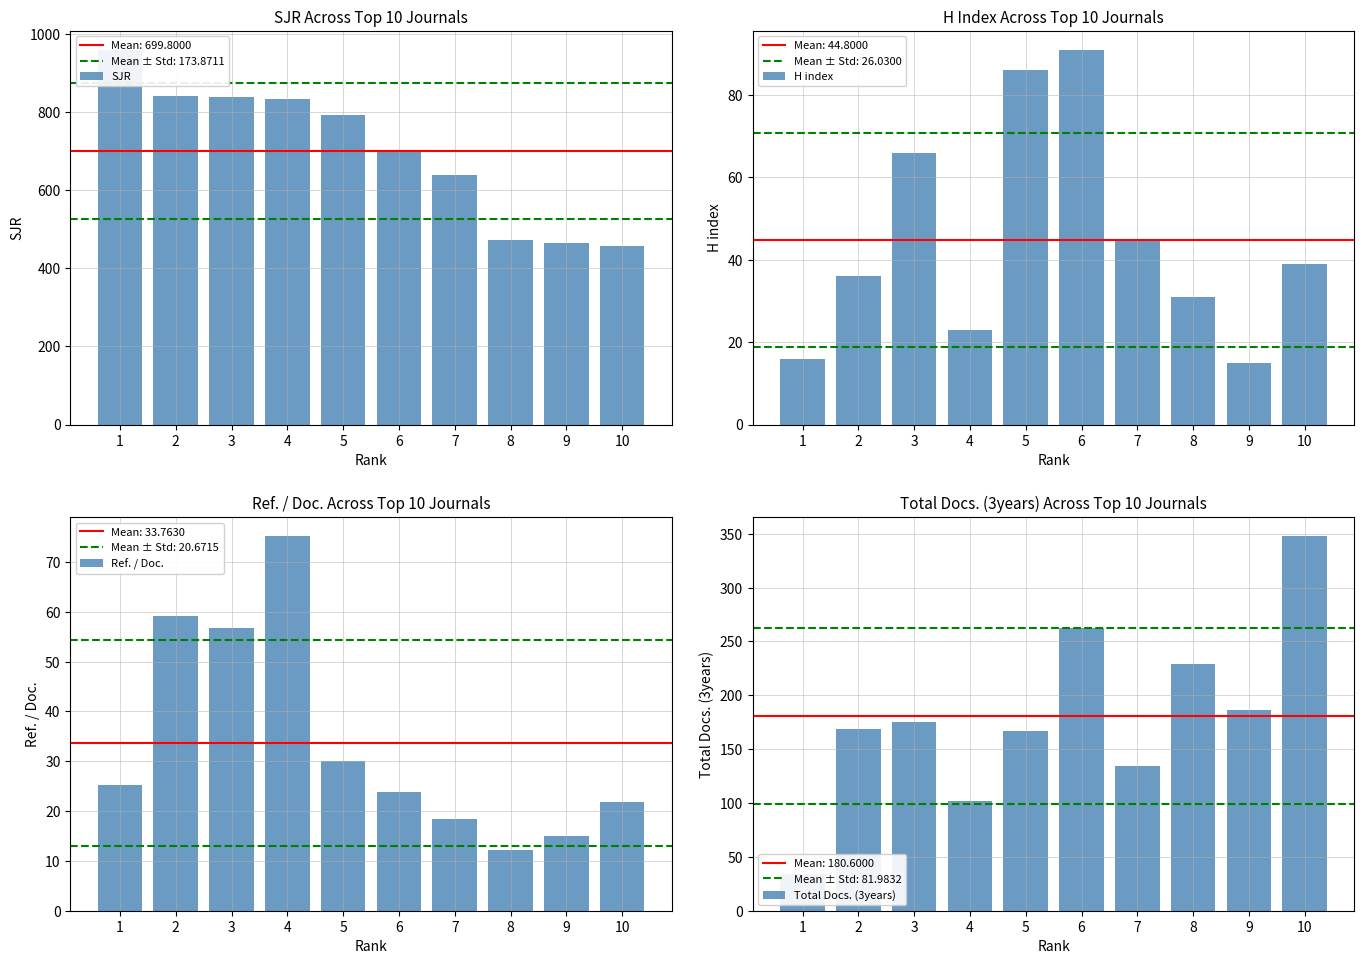

Which series has the largest total across all categories?

SJR